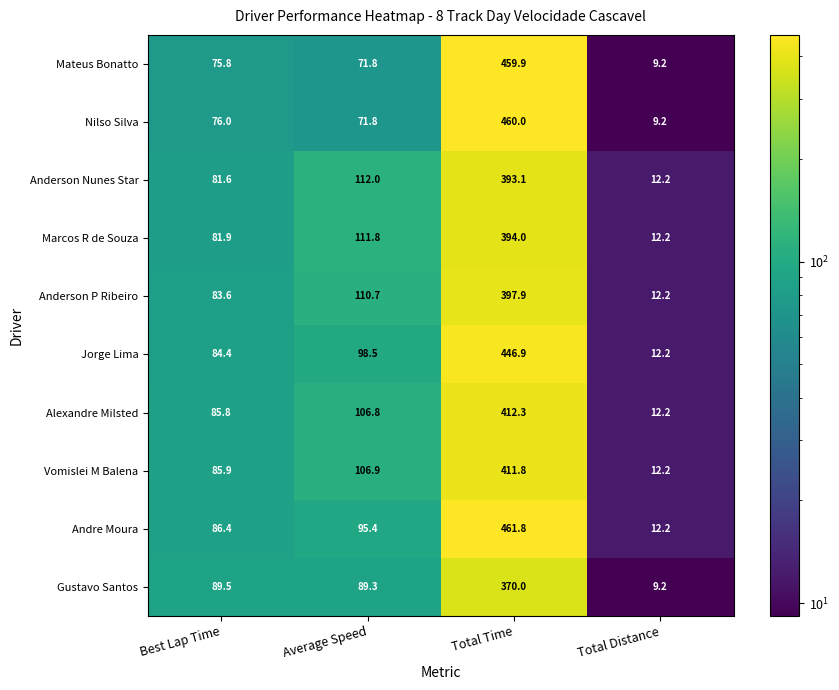

The Jorge Lima series shows 84.4 at Best Lap Time. True or false?

True